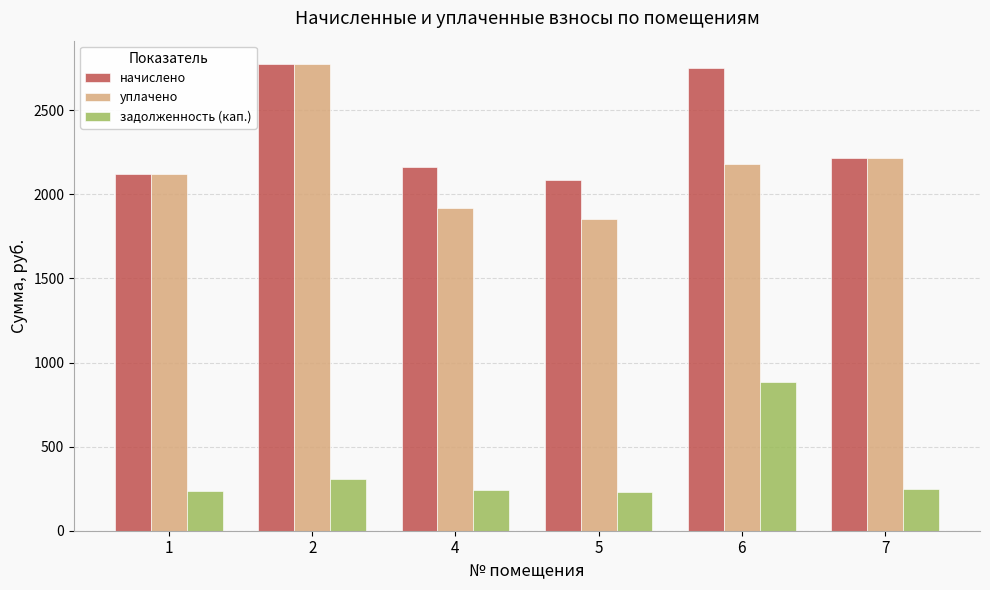

What is the difference between the maximum and minimum values in the начислено series?

690.6